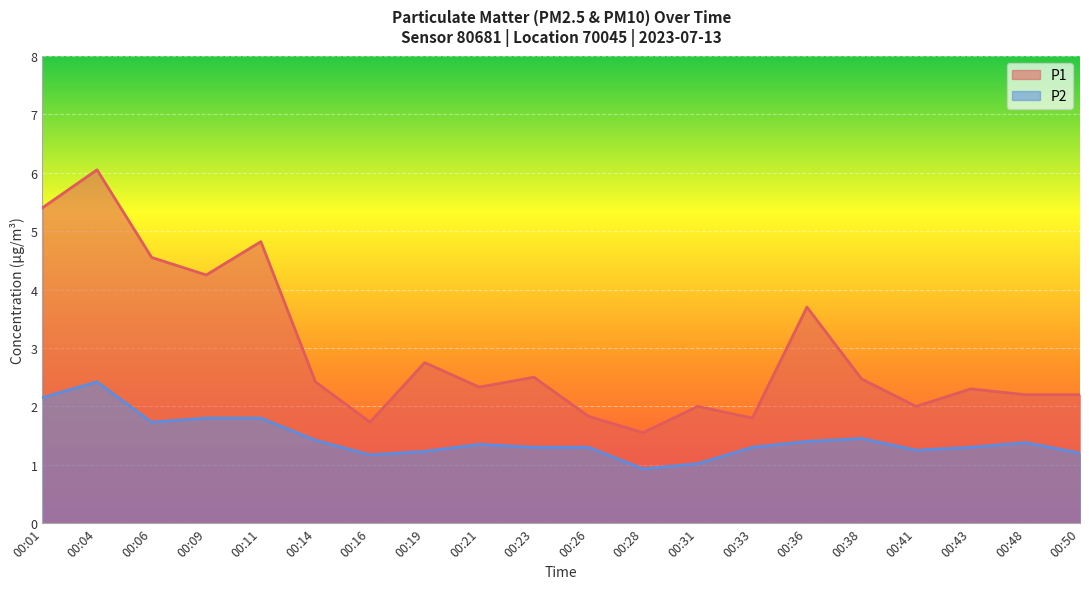

What is the average value of the P1 series?

2.9